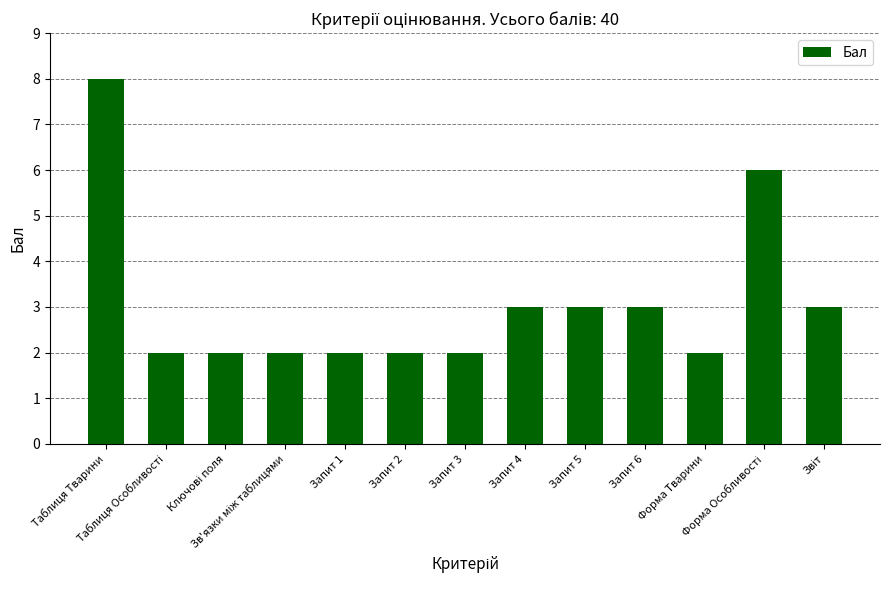

What is the sum of all values?

40